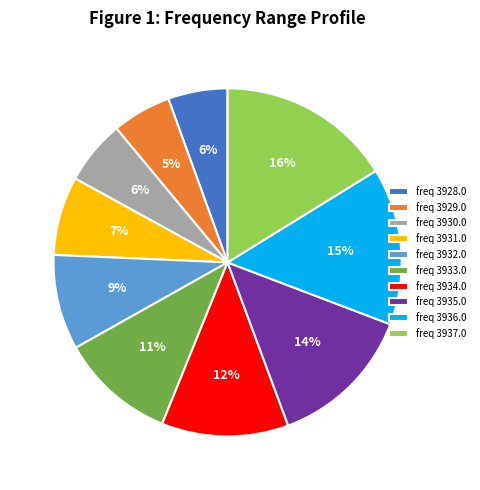

Is freq 3933.0 the majority of the pie?

No